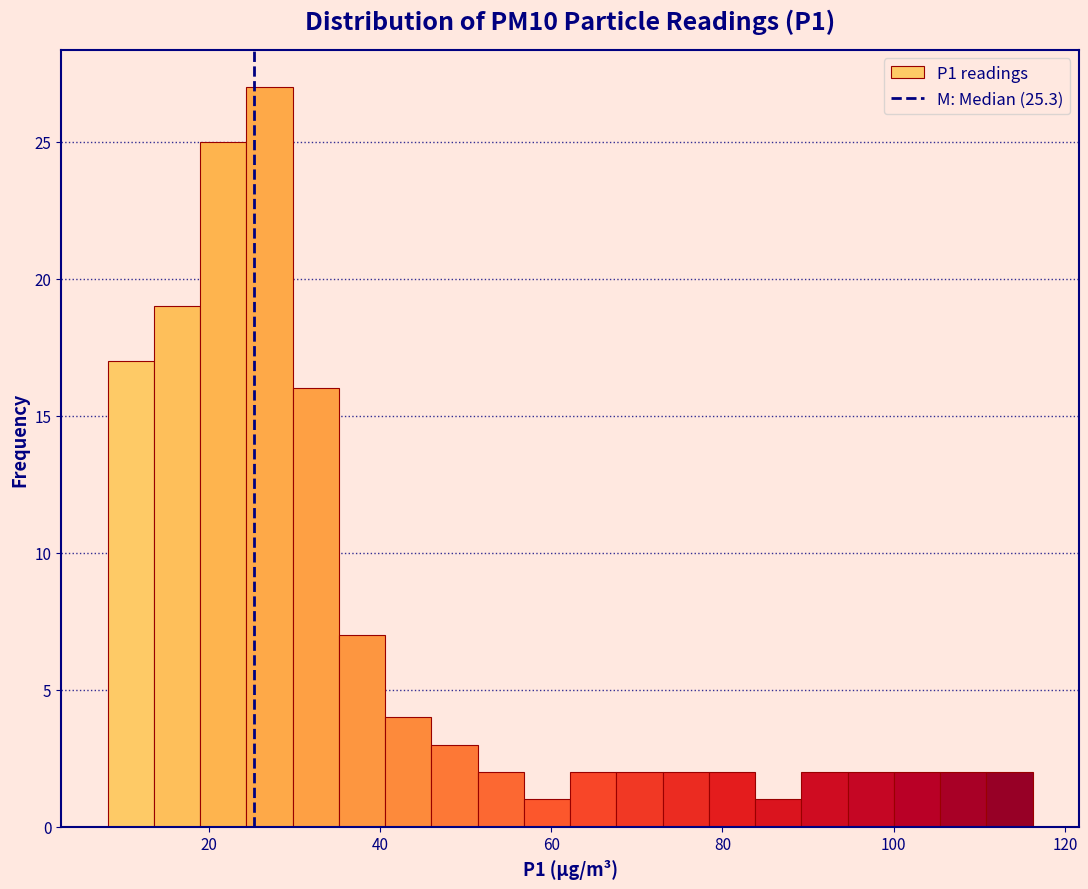

Around what value on the x-axis is the tallest bar? Give the approximate position of its centre, as read against the axis.

28